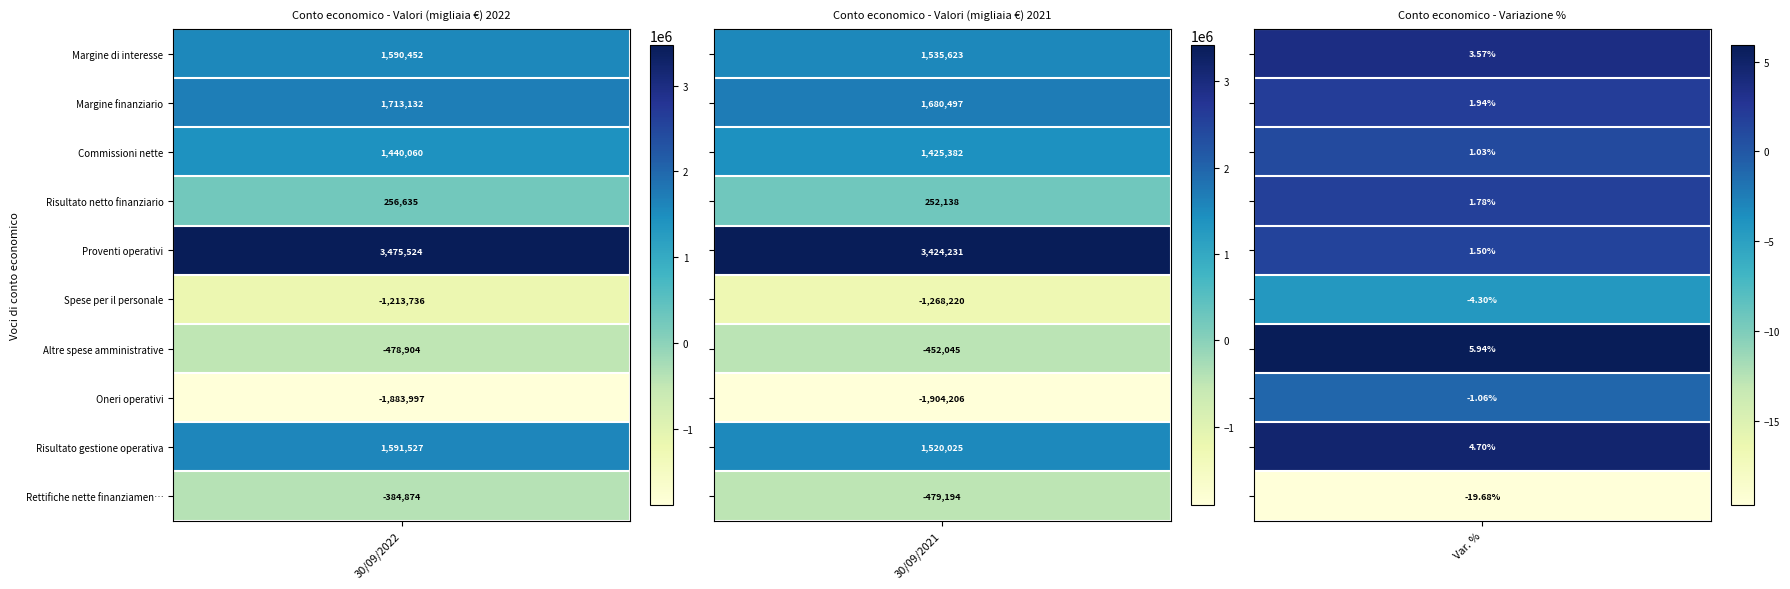

What is the spread (max minus min) of values at 0?

5359521